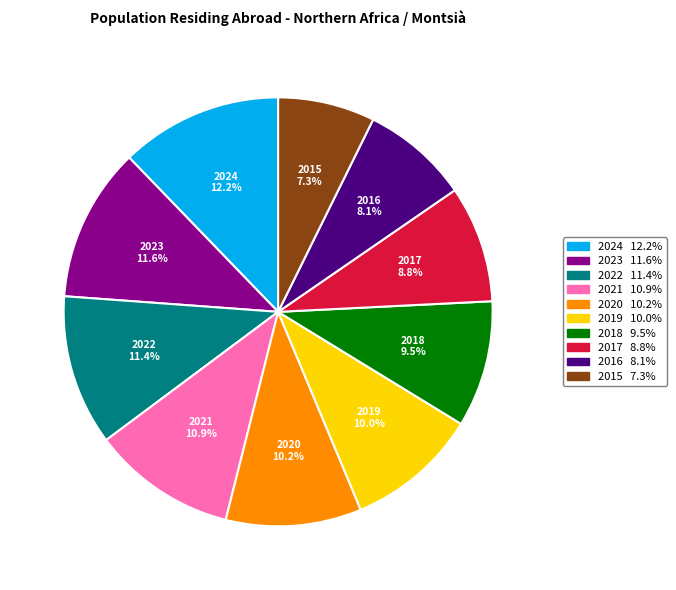

What is the ratio of the value at 2021 to the value at 2020?

1.1